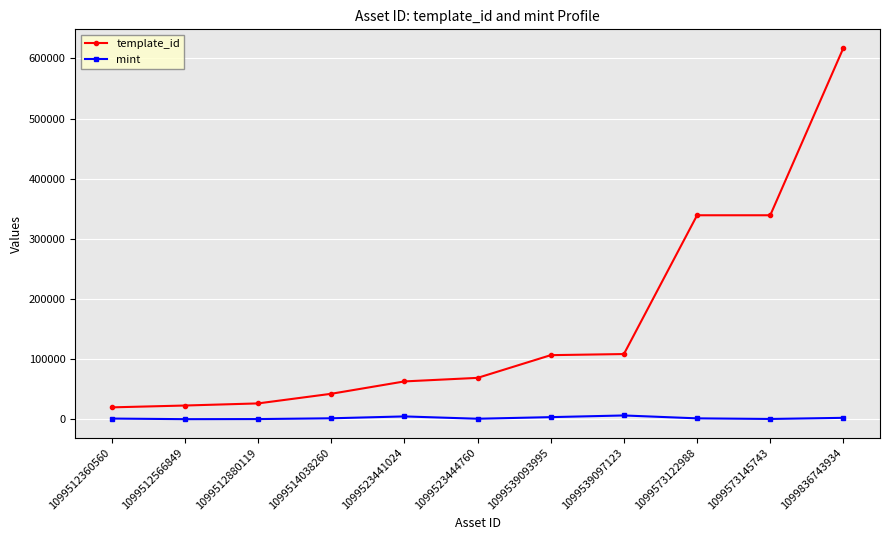

Where is template_id nearest to the value 318673?

1099573122988